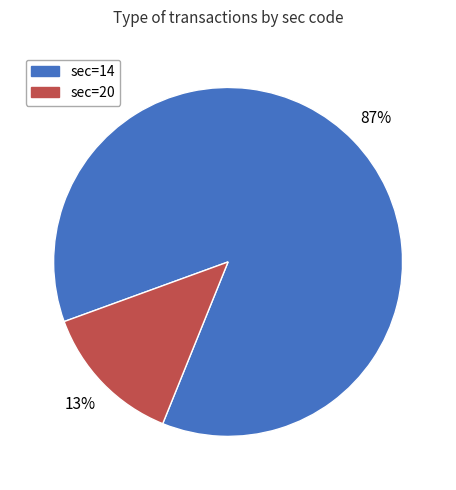

Count the number of slices in the pie.

2